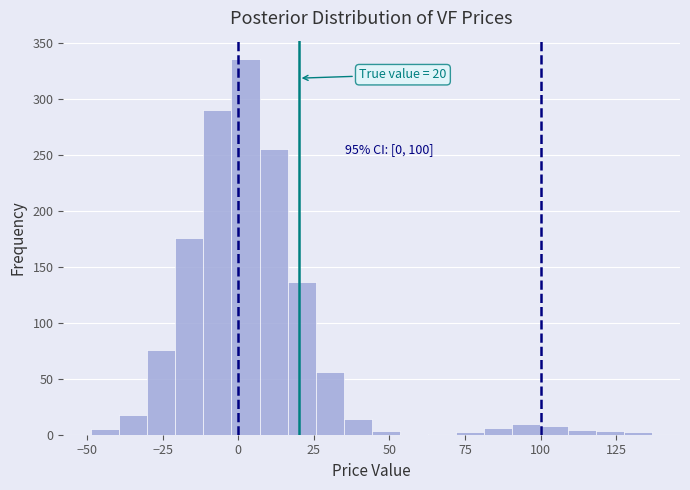

Read against the x-axis, roughly where is the centre of the tallest bar?

0